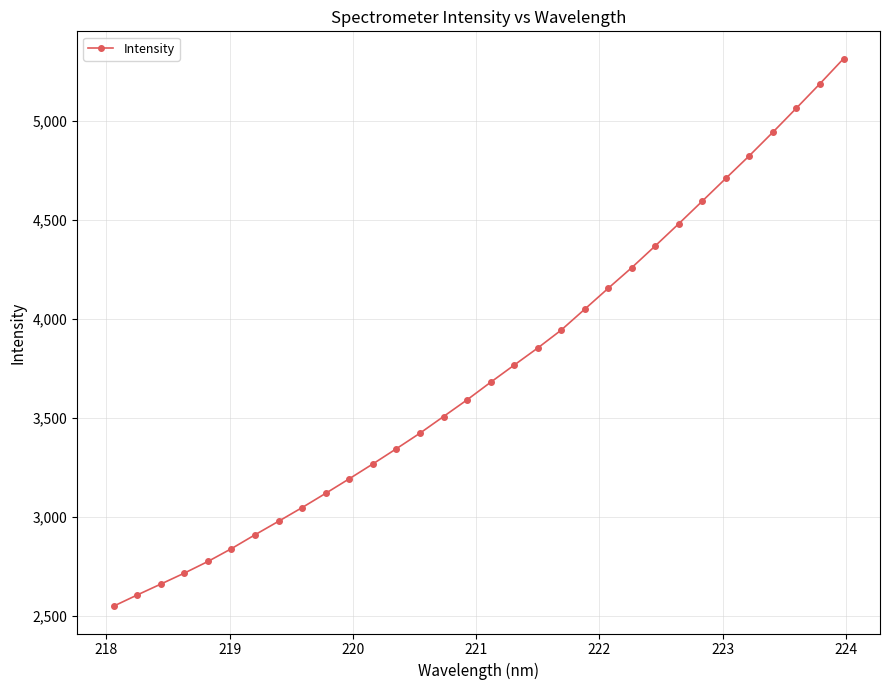

True or false: the data has more than 2 interior local peaks.

False